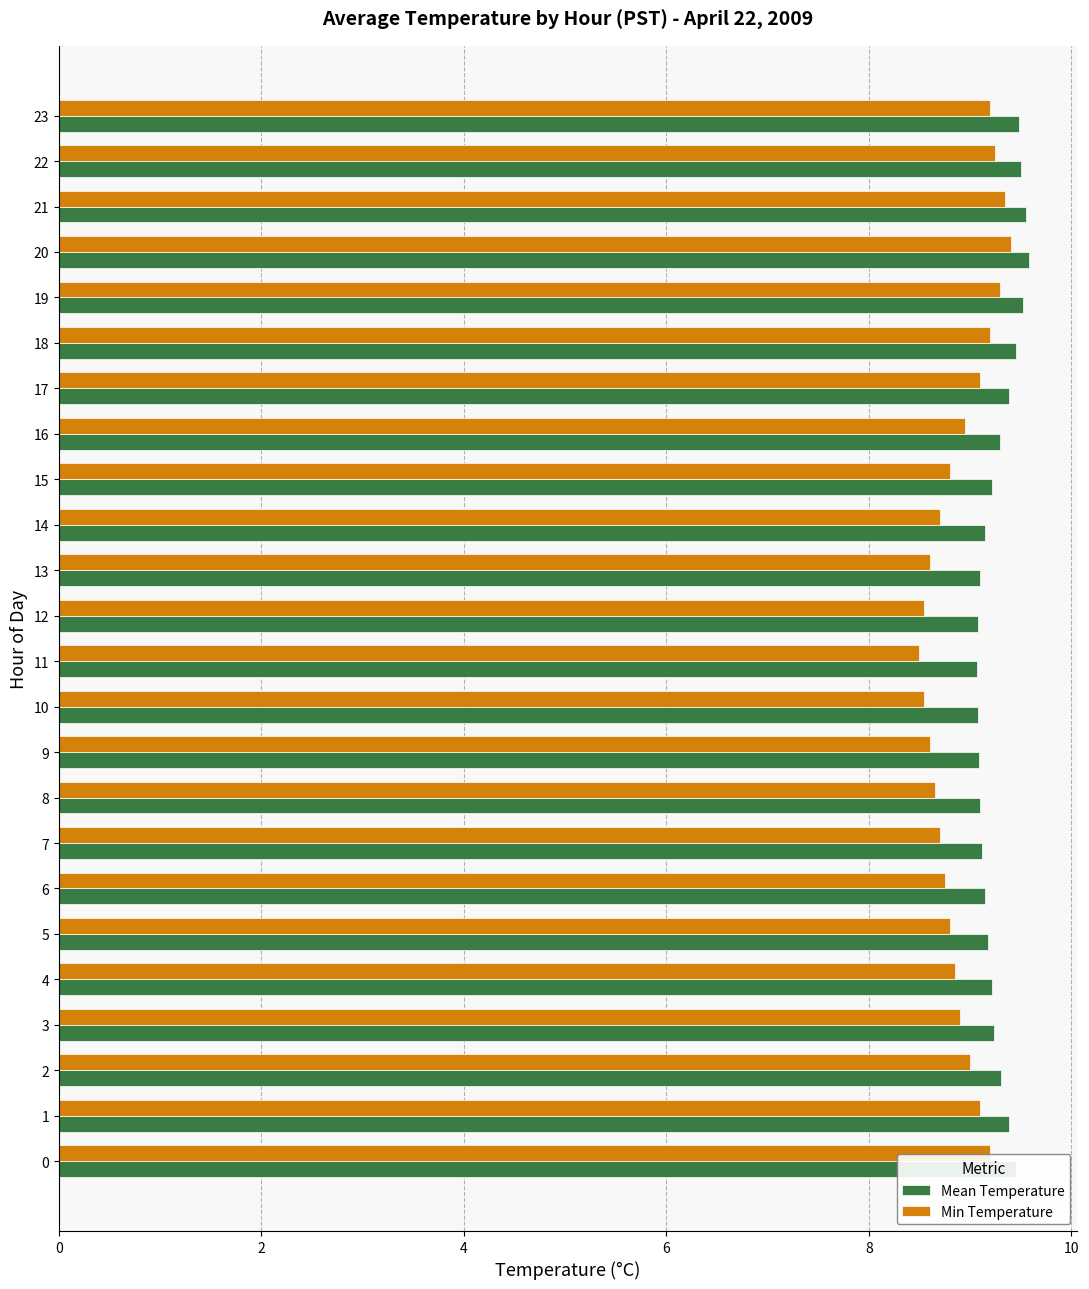

What is the spread (max minus min) of values at 6?

0.4